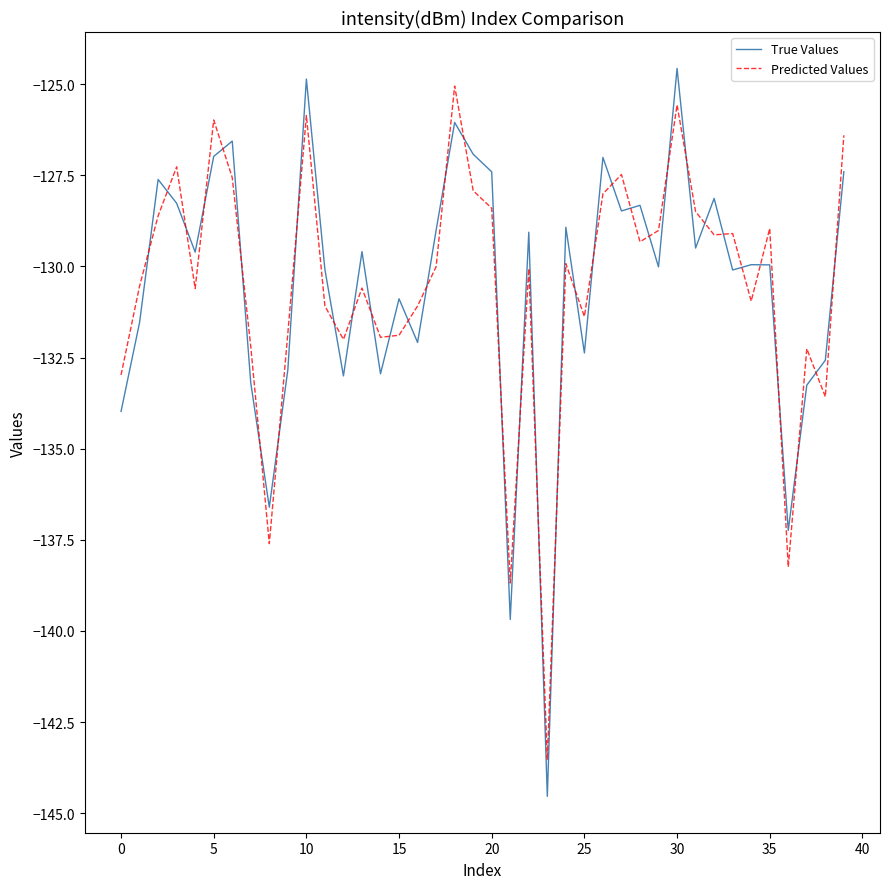

After their last crossing, which series has the higher values: True Values or Predicted Values?

Predicted Values